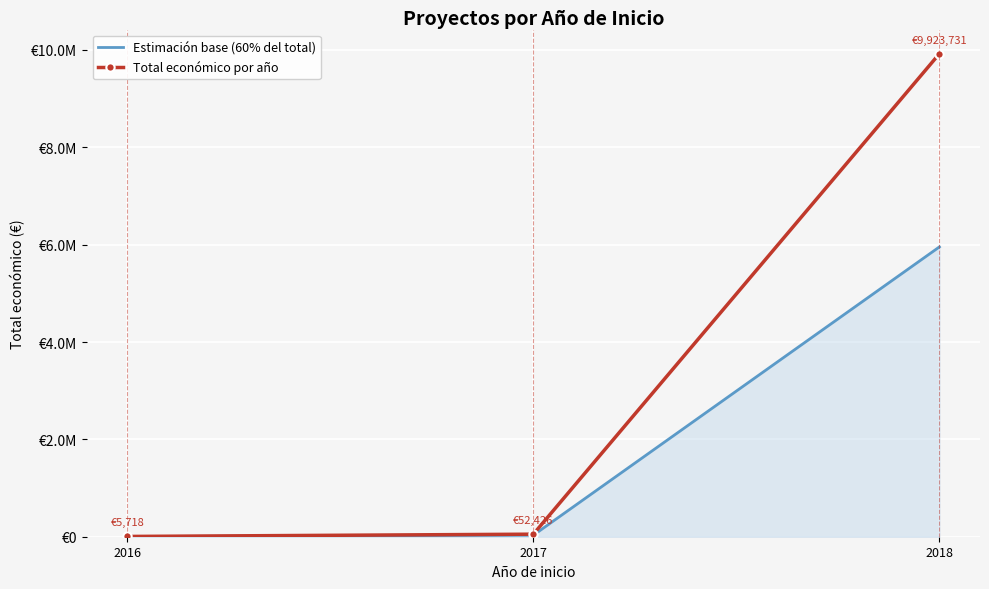

The value of Total económico por año at 2016 is 2500.7. True or false?

False